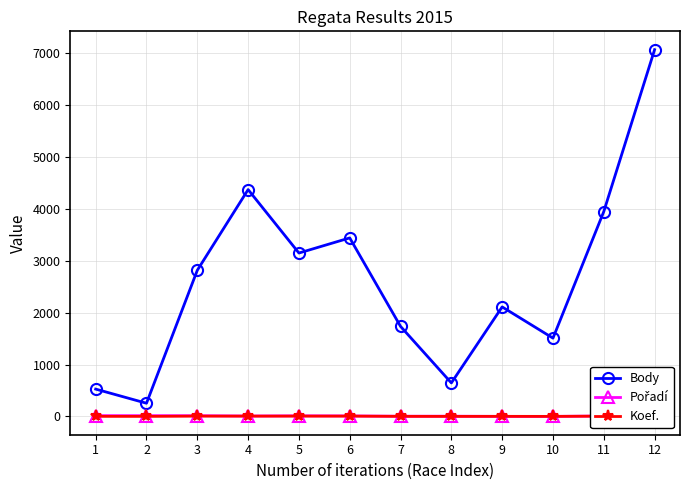

Which series has the largest total across all categories?

Body